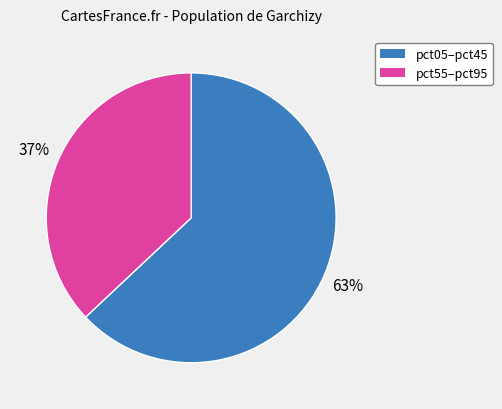

To the nearest percent, what is the average slice percentage?

50%